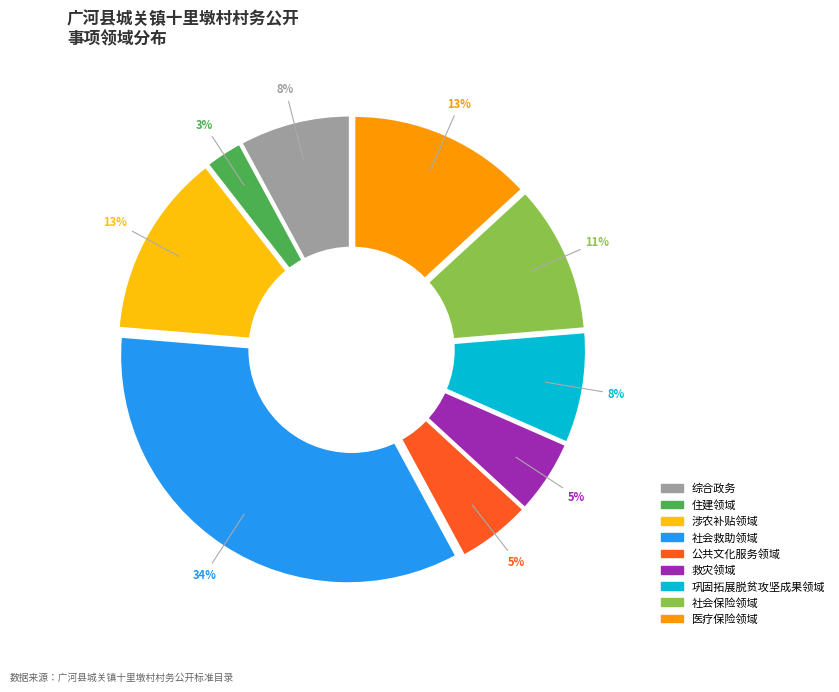

Which has a higher value, 社会保险领域 or 综合政务?

社会保险领域